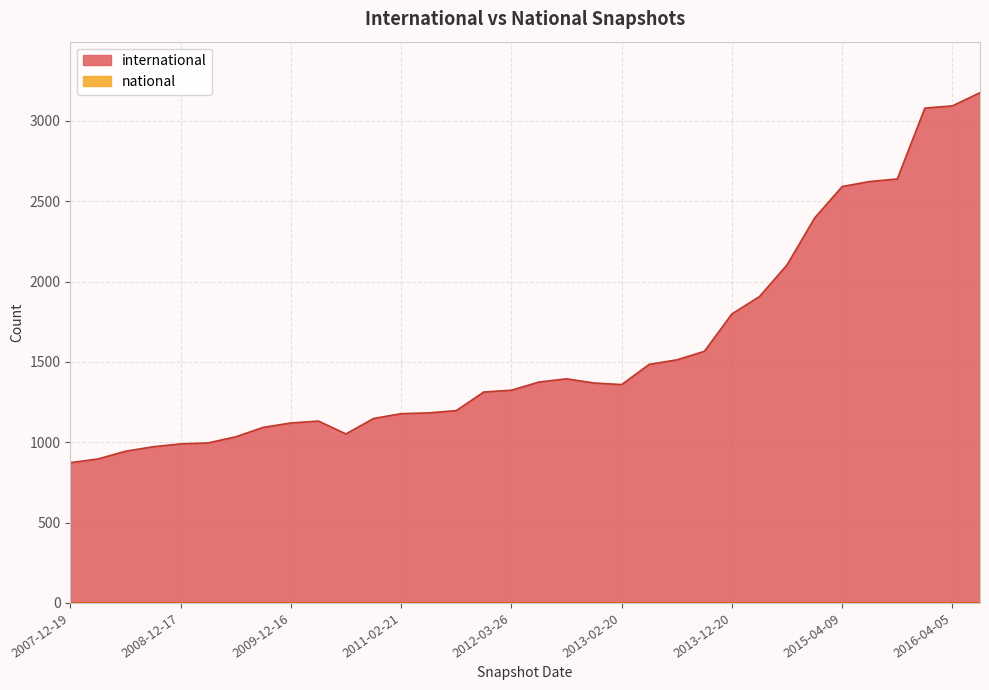

Where is international nearest to the value 2024?

2014-09-08